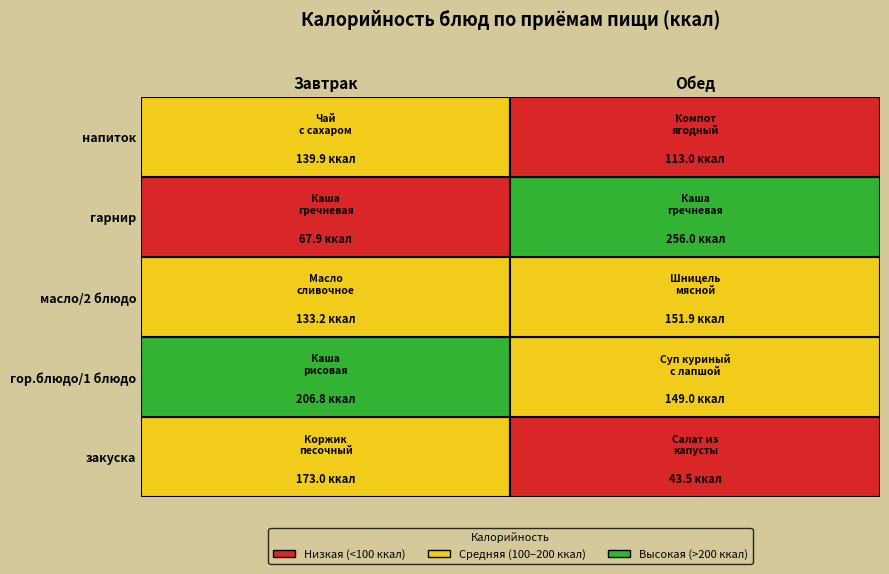

What is the difference between the maximum and minimum values in the Завтрак series?

138.9